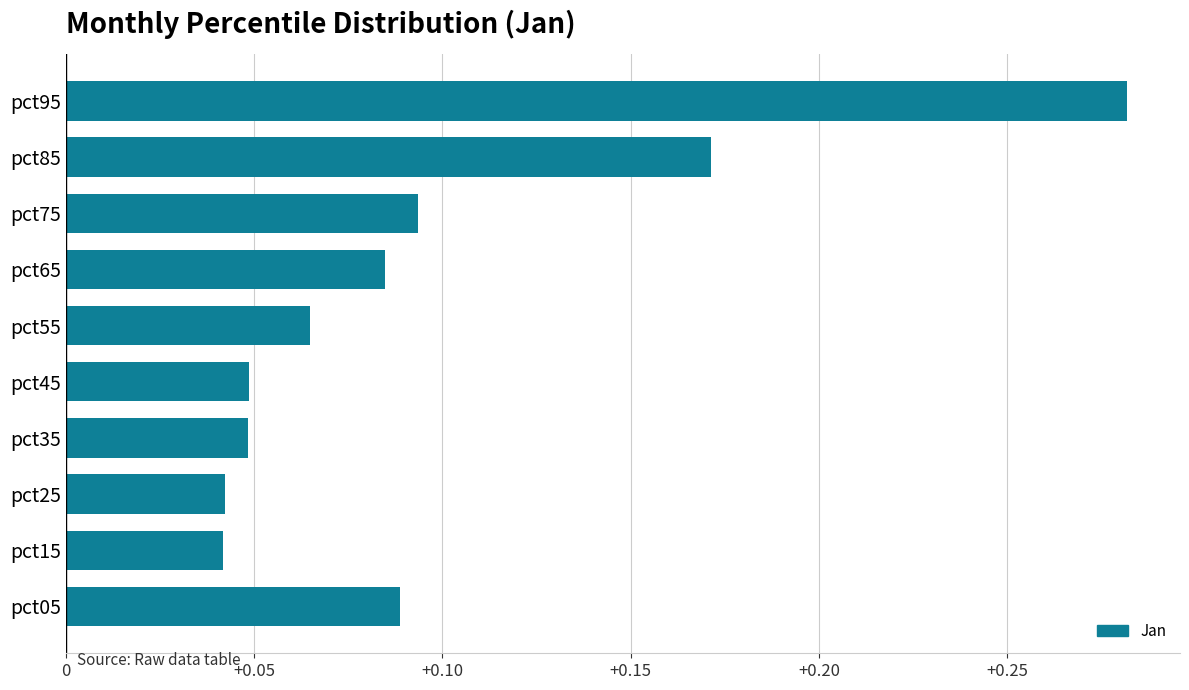

How many values are between 0 and 1?

10